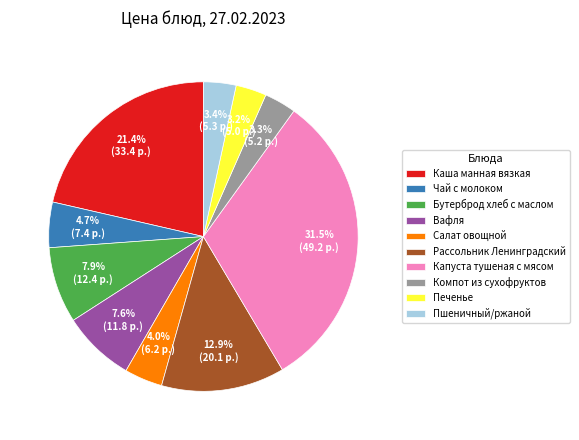

To the nearest percent, what is the difference between the Салат овощной and Чай с молоком slice percentages?

1%